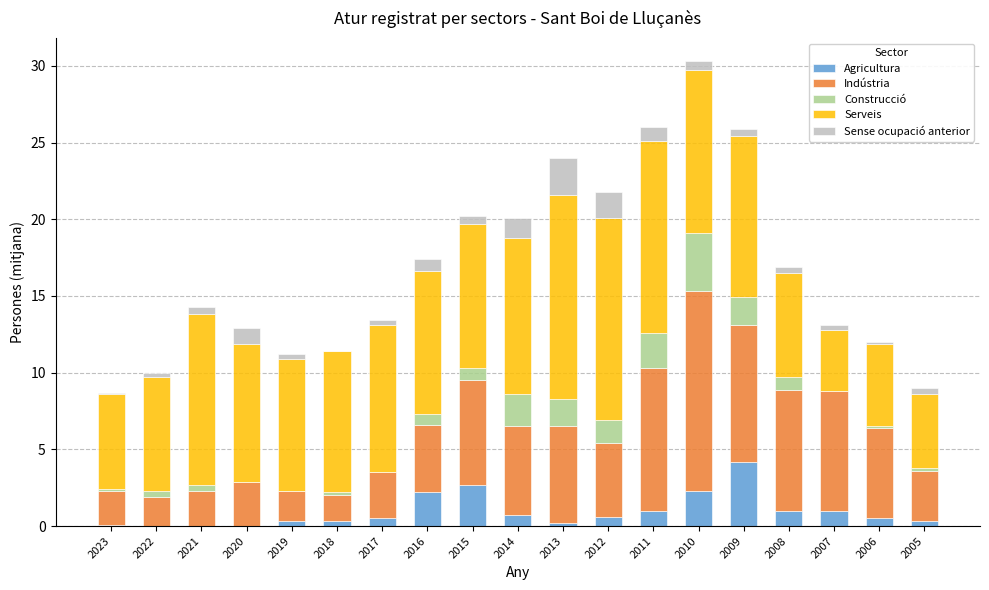

The value of Agricultura at 2022 is 0.0. True or false?

True